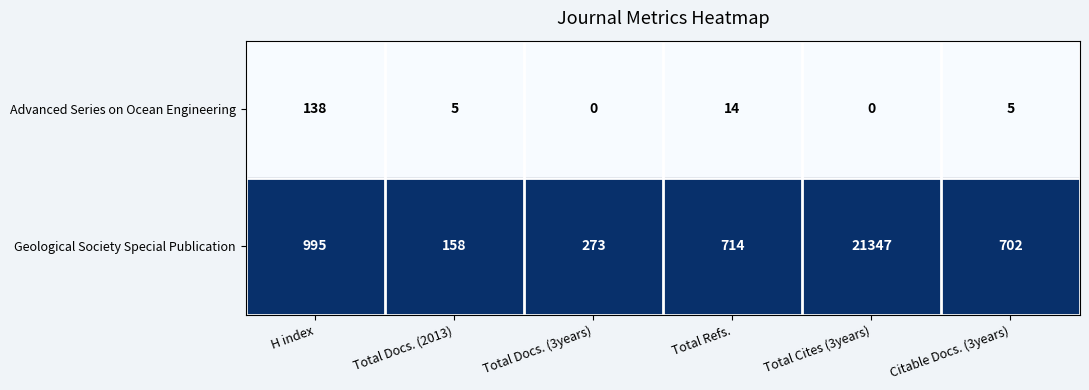

At how many categories does at least one series exceed 0?

6